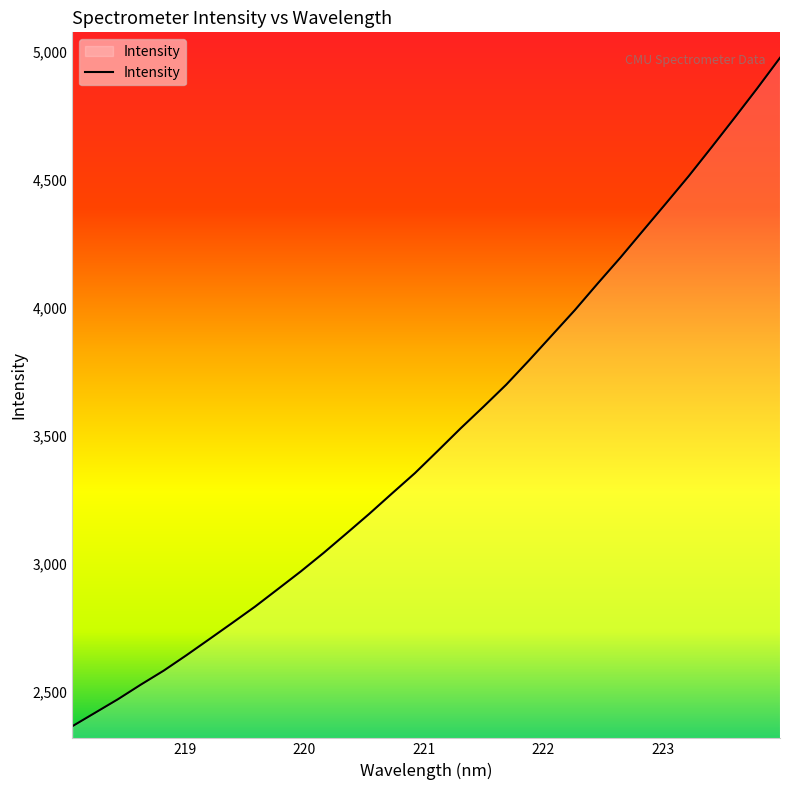

How many lines are shown in the chart?

1